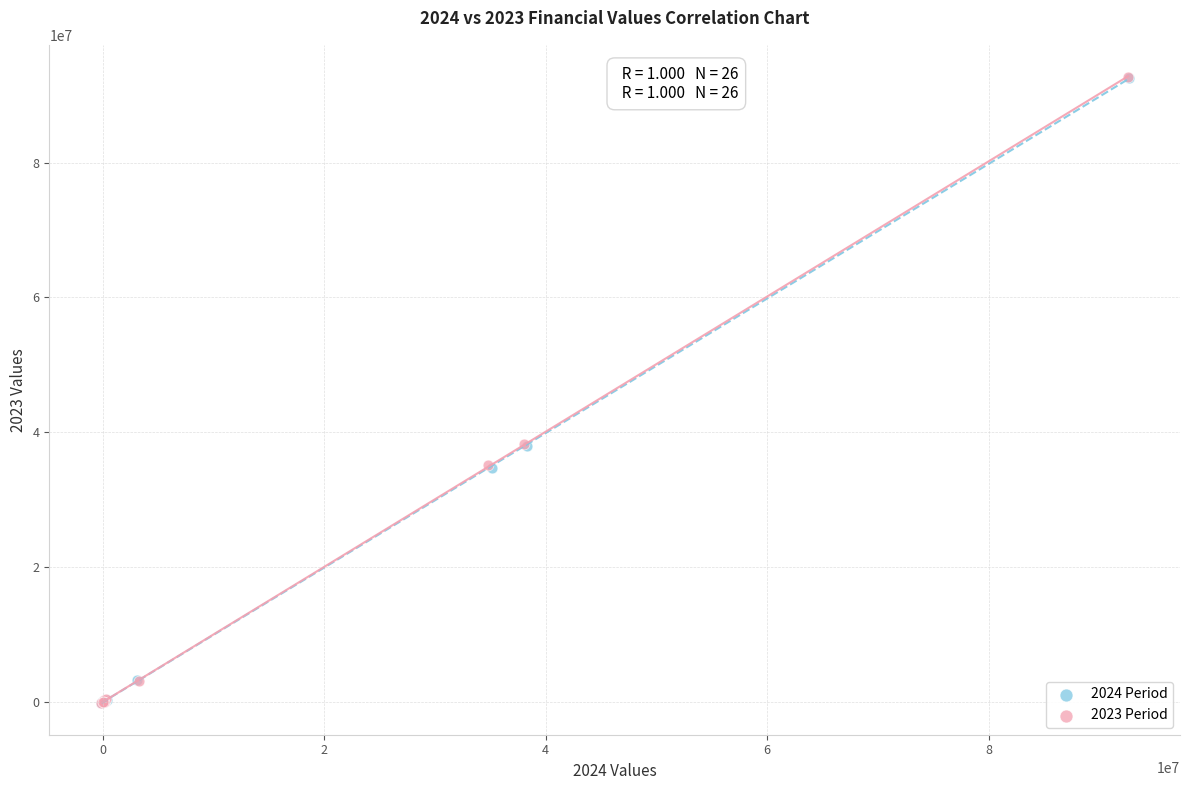

What are all the series names shown in the legend?

2024 Period, 2023 Period